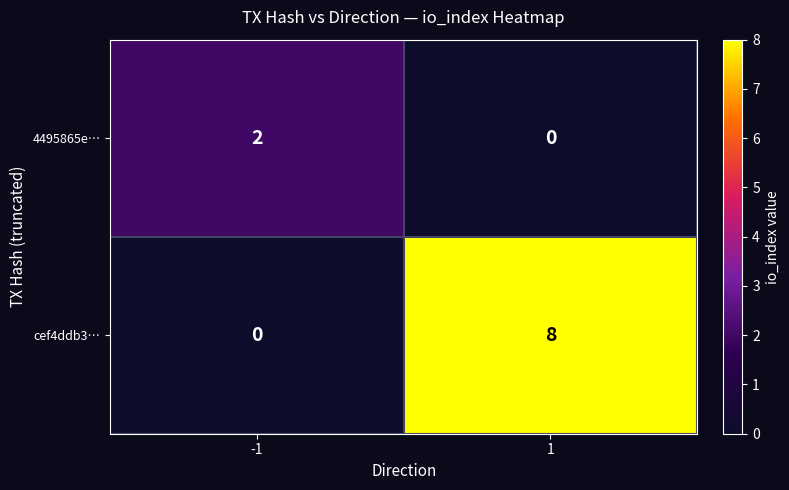

What is the approximate value of cef4ddb3… at 1?

8